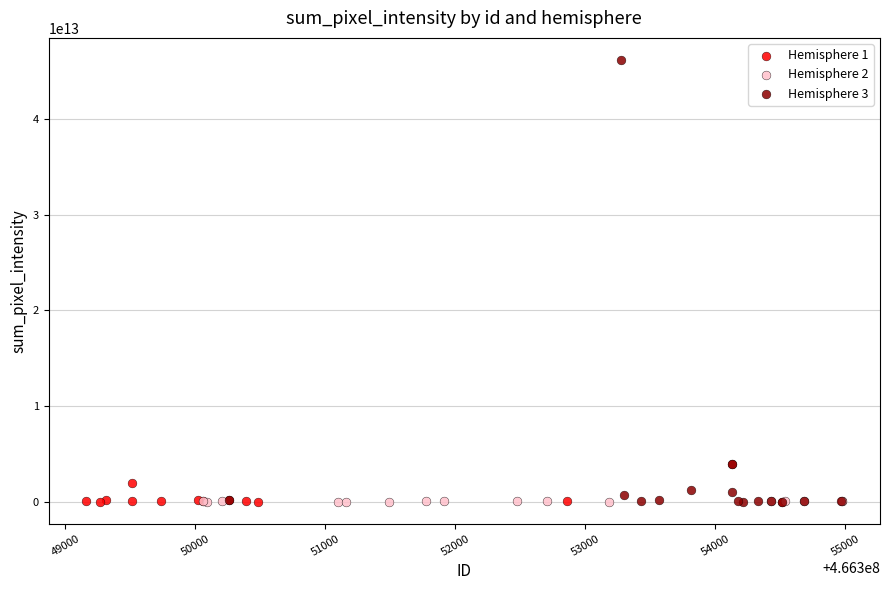

Which series has the largest Y range (max minus min)?

Hemisphere 3